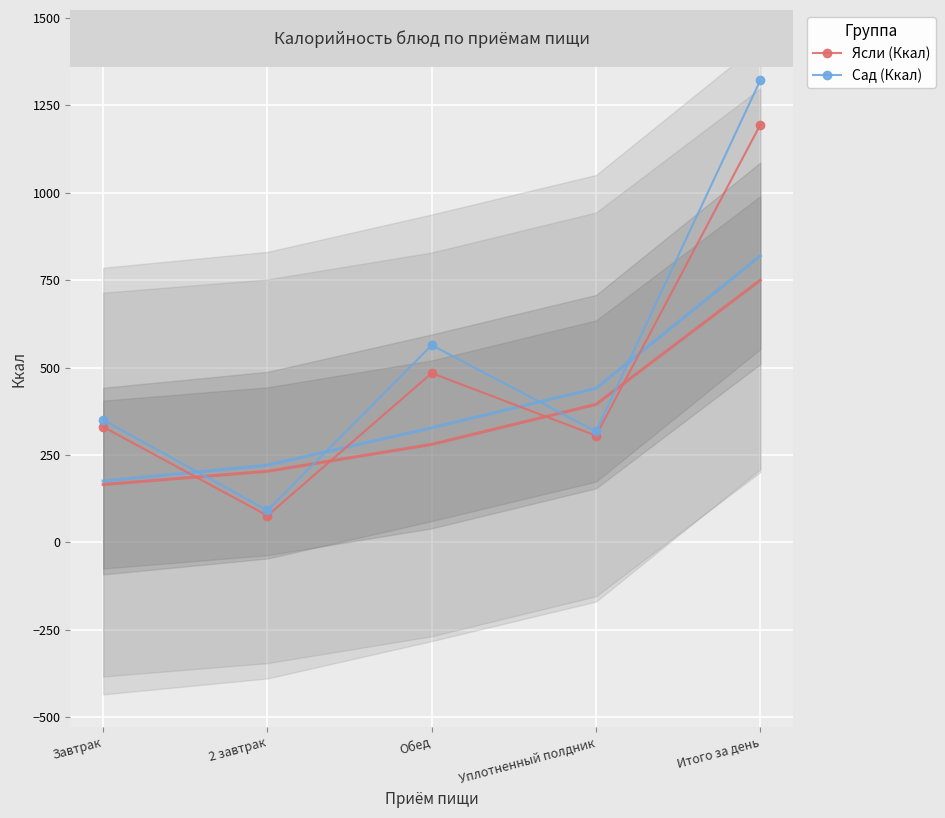

Count the number of categories in the chart.

5